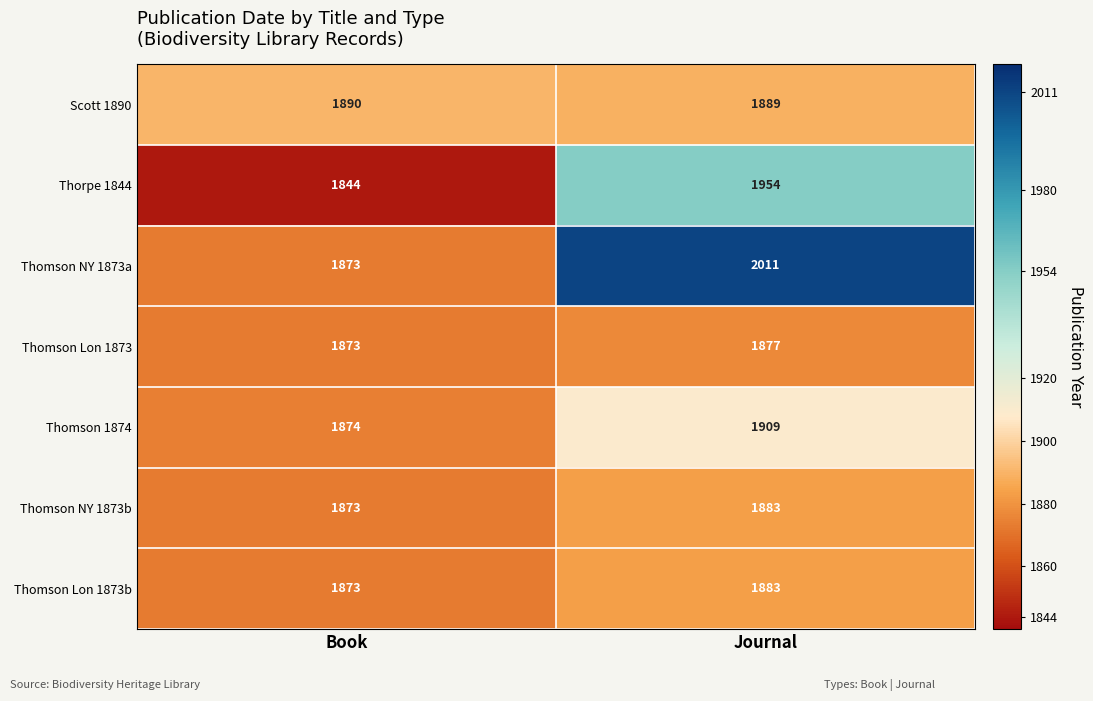

List the labels in order of Thomson NY 1873b value, largest first.

Journal, Book